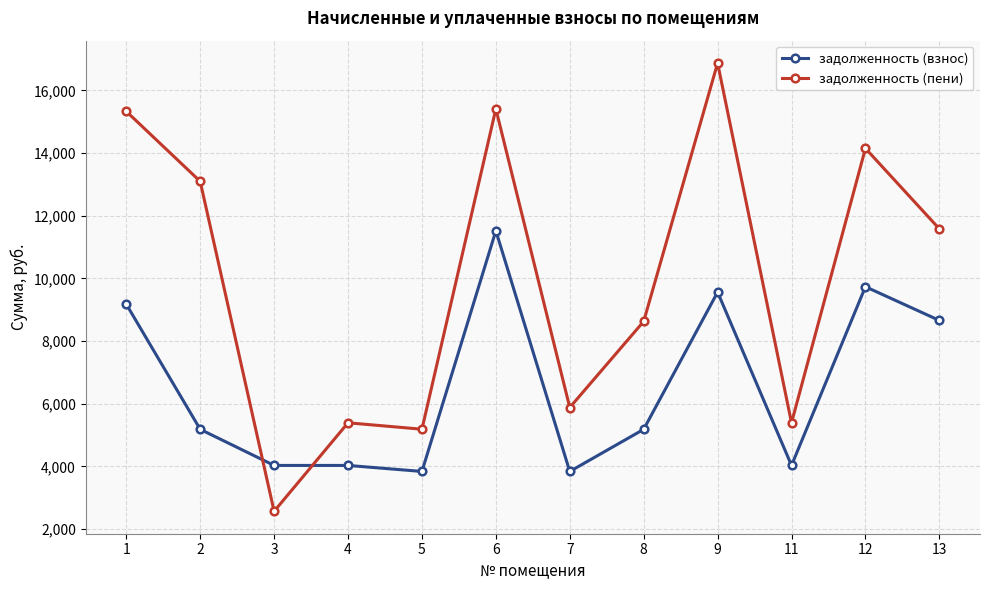

How many distinct data groups are displayed?

2